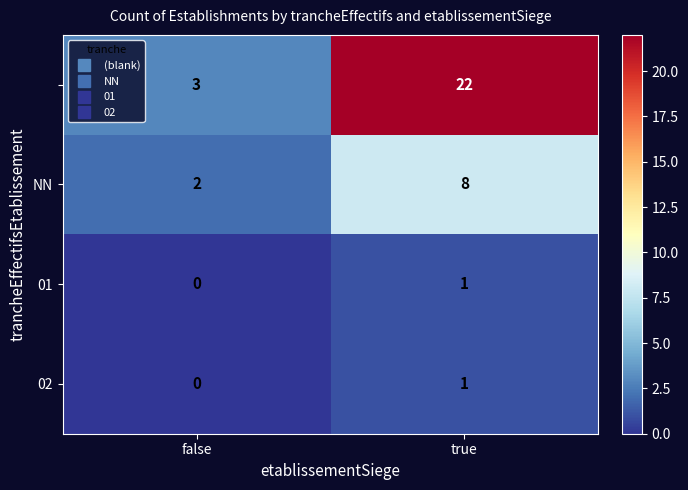

What is the spread (max minus min) of values at true?

21